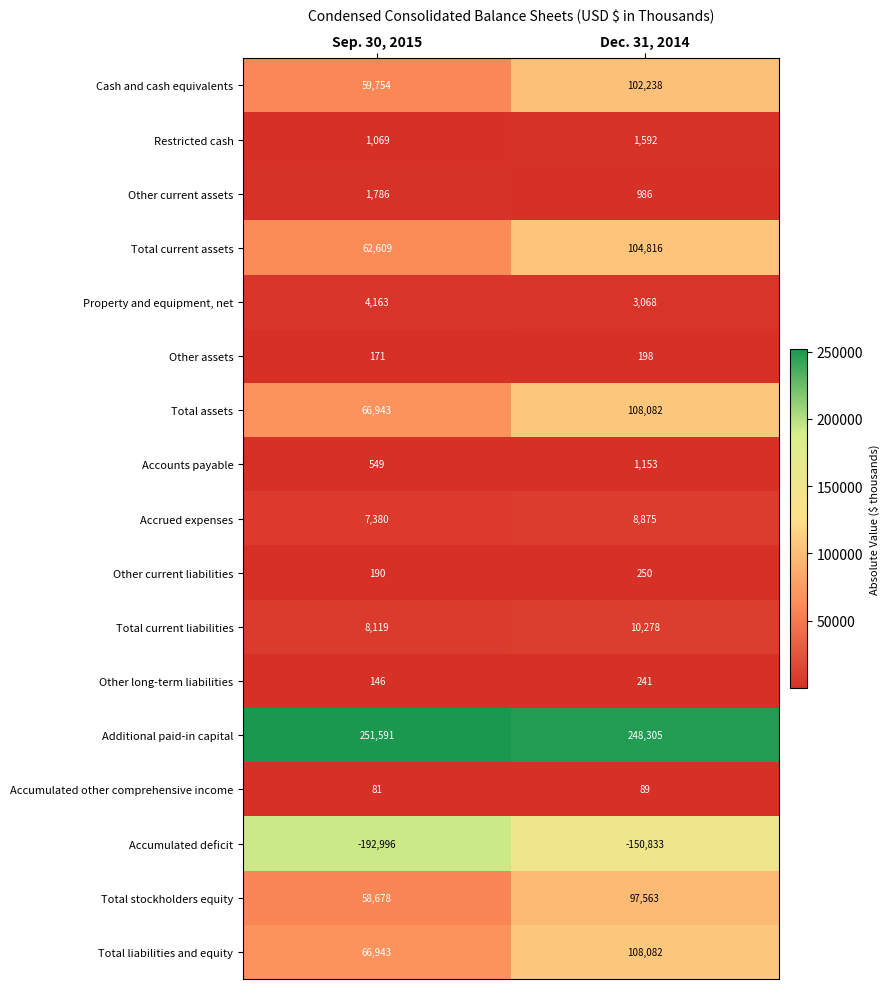

Rank the categories by Accumulated deficit value from lowest to highest.

Sep. 30, 2015, Dec. 31, 2014